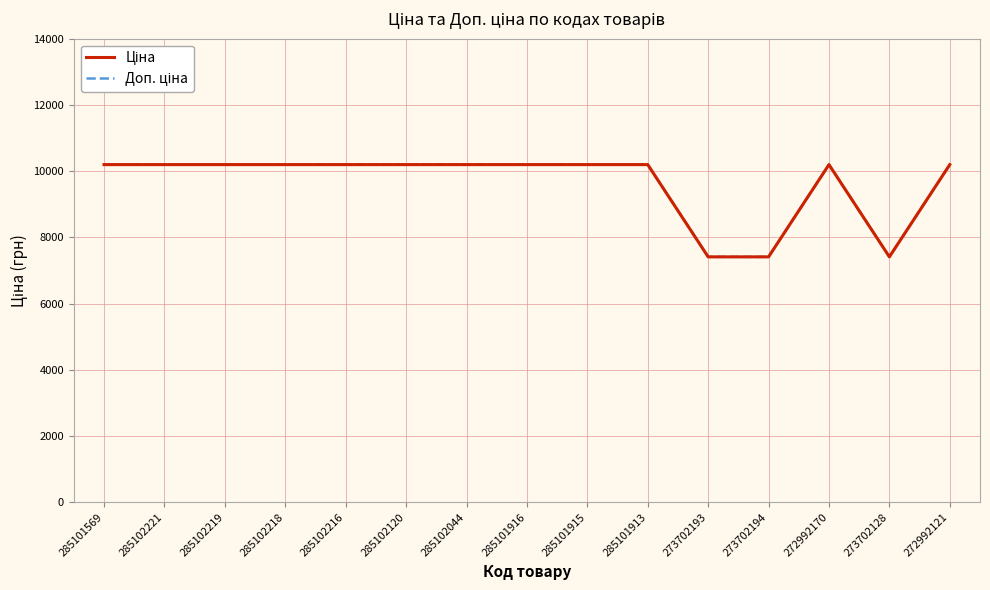

Does the chart display data point markers on the line(s)?

No